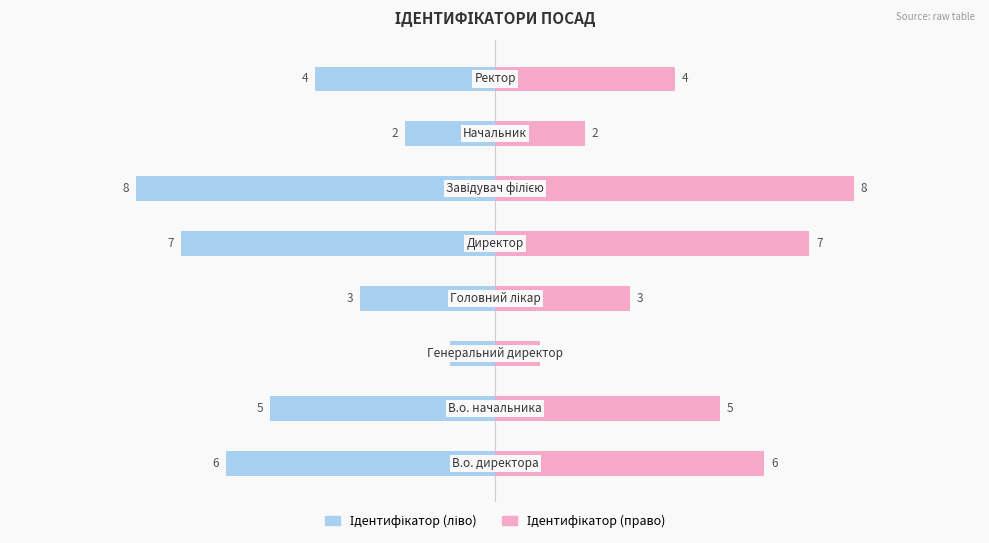

Read the Ідентифікатор (право) value at 4.

7